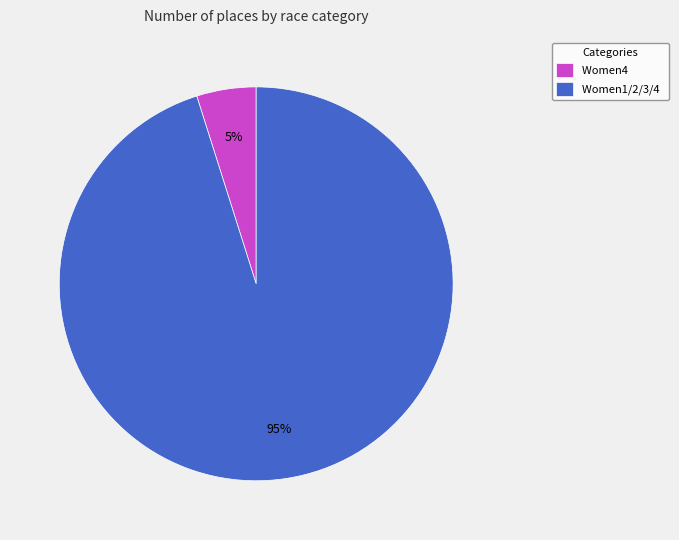

True or false: Women4 accounts for 5% of the total.

True